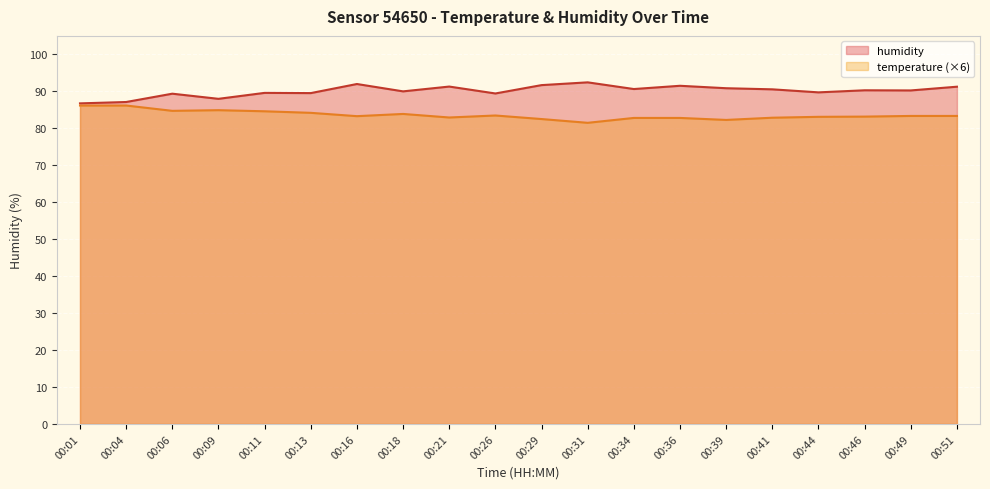

What is the total value across all series at 00:09?

172.9